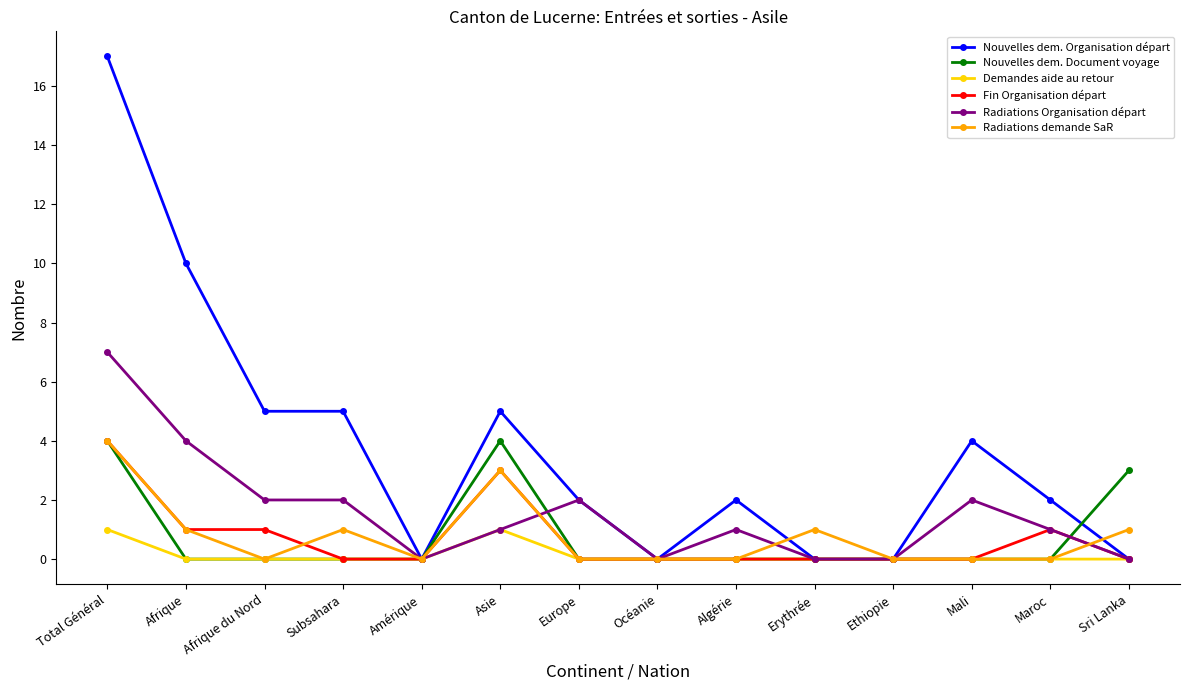

At which label does Nouvelles dem. Organisation départ first exceed 2?

Total Général